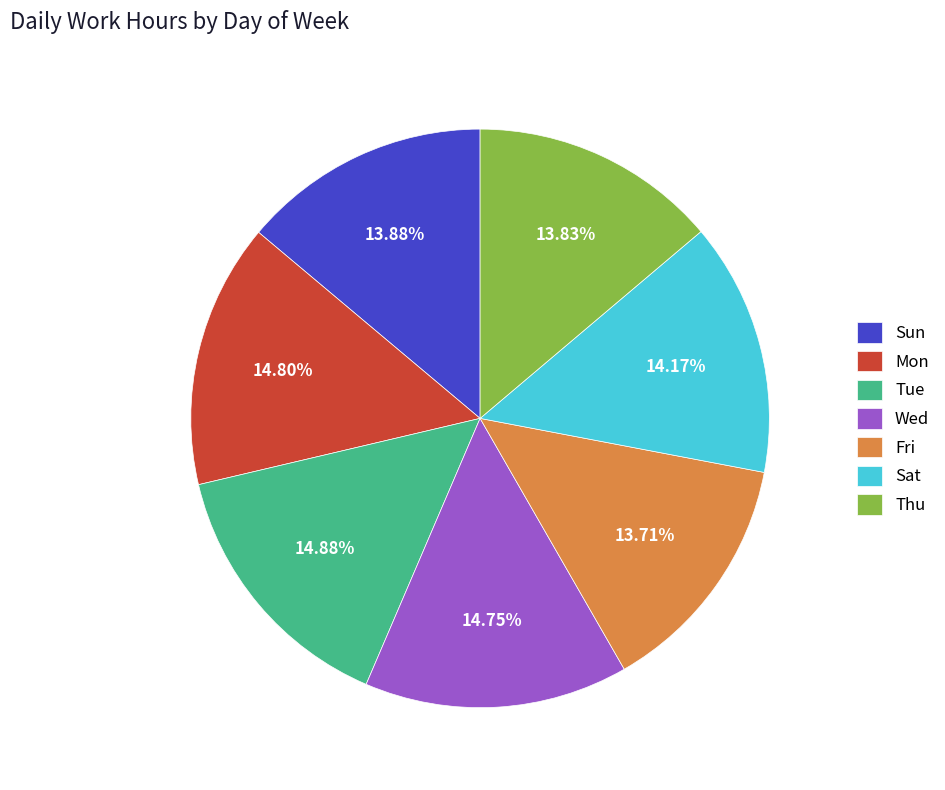

To the nearest percent, what is the average slice percentage?

14%